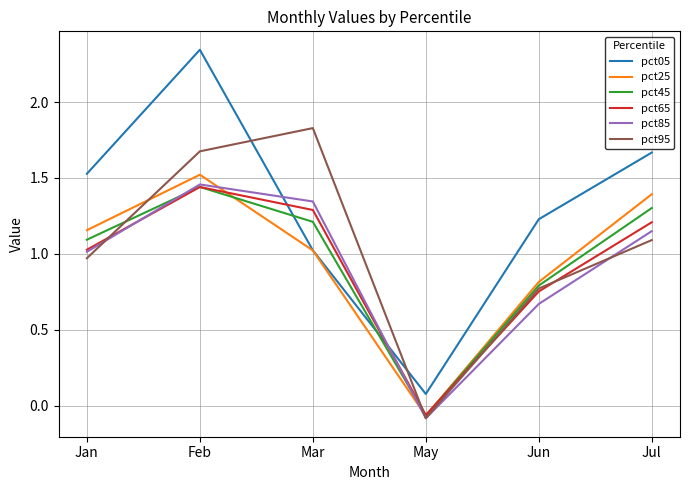

List the labels in order of pct65 value, smallest first.

May, Jun, Jan, Jul, Mar, Feb